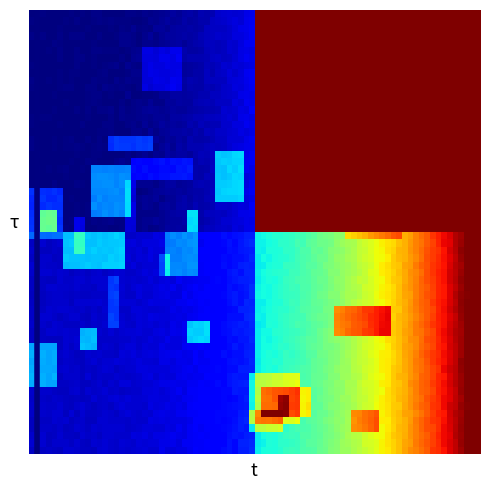

What is the greatest value displayed?

28